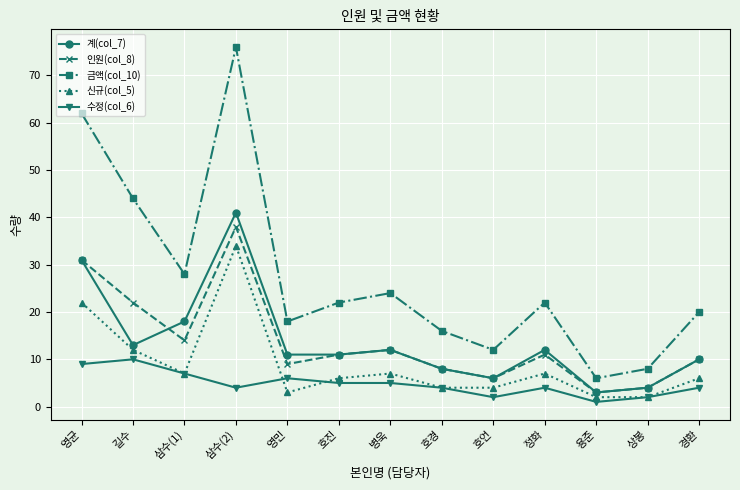

True or false: 금액(col_10) and 수정(col_6) intersect in this chart.

False